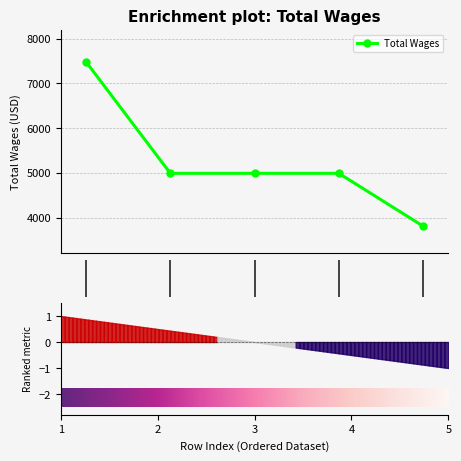

How many lines are shown in the chart?

1